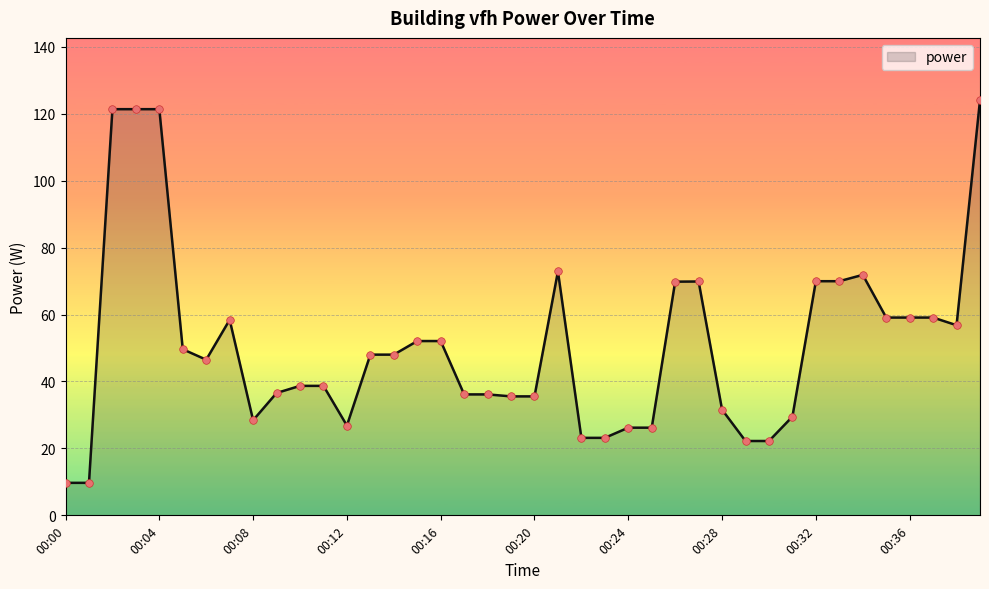

What is the difference between the maximum and minimum values?

114.3